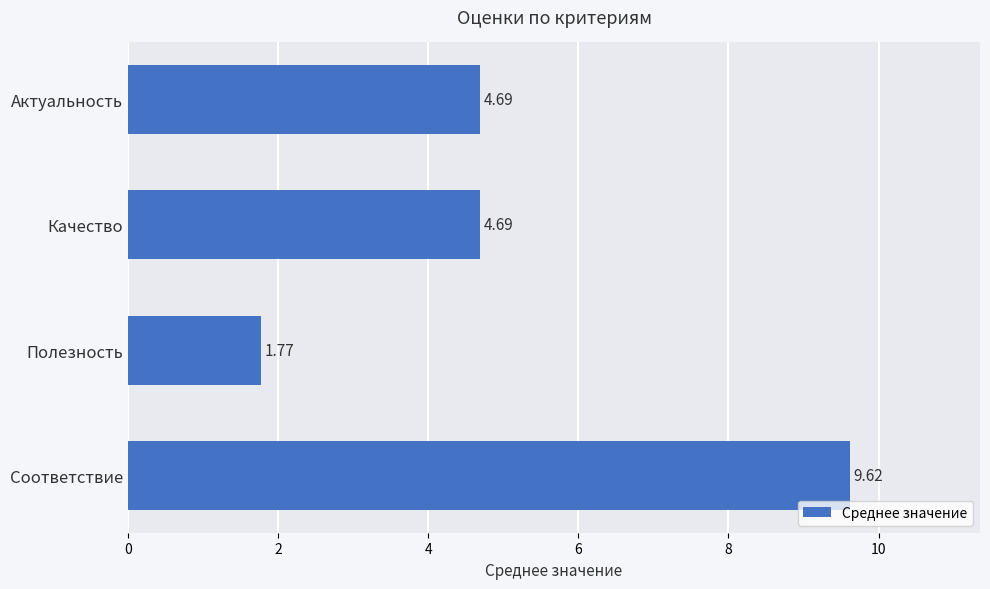

Are the bars grouped side by side (vs. stacked)?

No